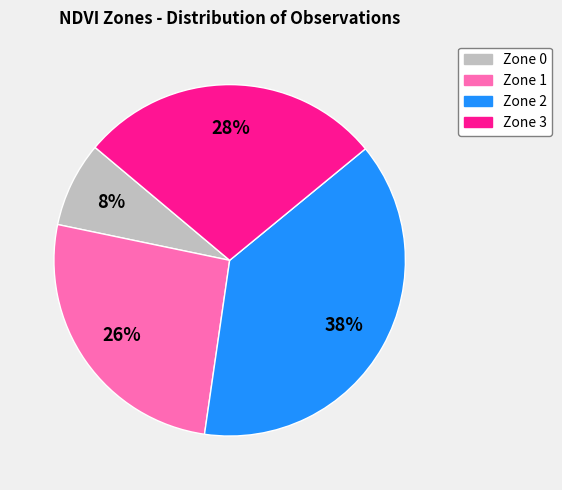

To the nearest percent, what percentage of the pie is Zone 1?

26%